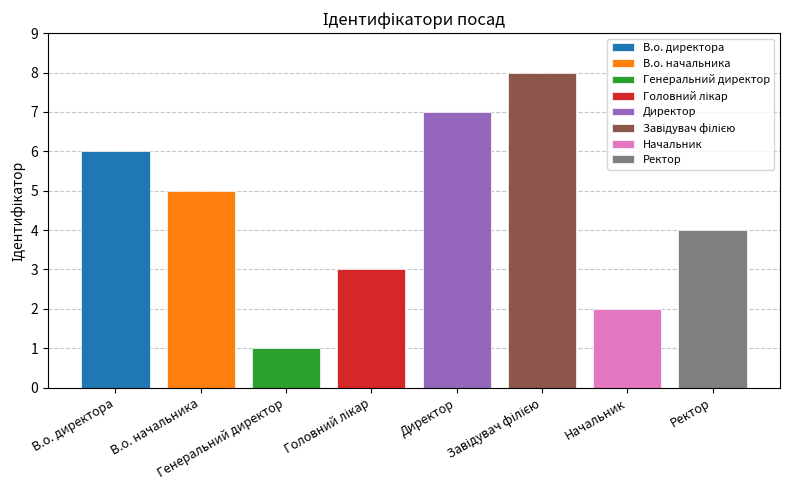

Between Директор and Ректор, which is larger?

Директор